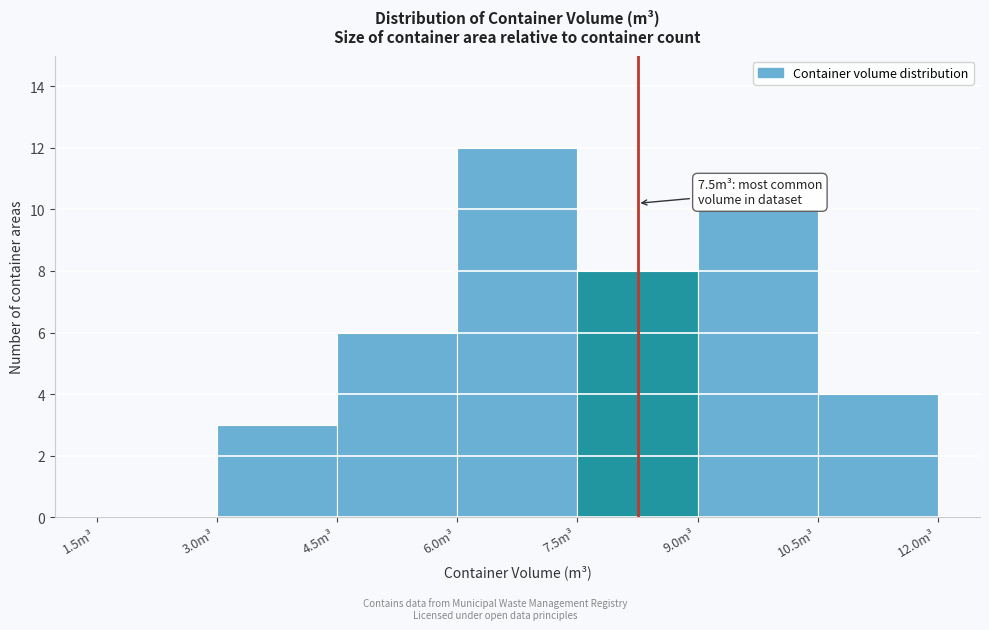

Which range on the x-axis has the tallest bar?

6.0 to 7.5